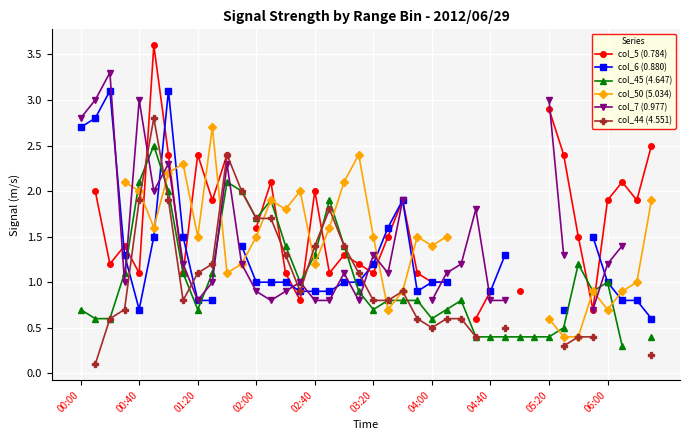

Count the number of categories in the chart.

40